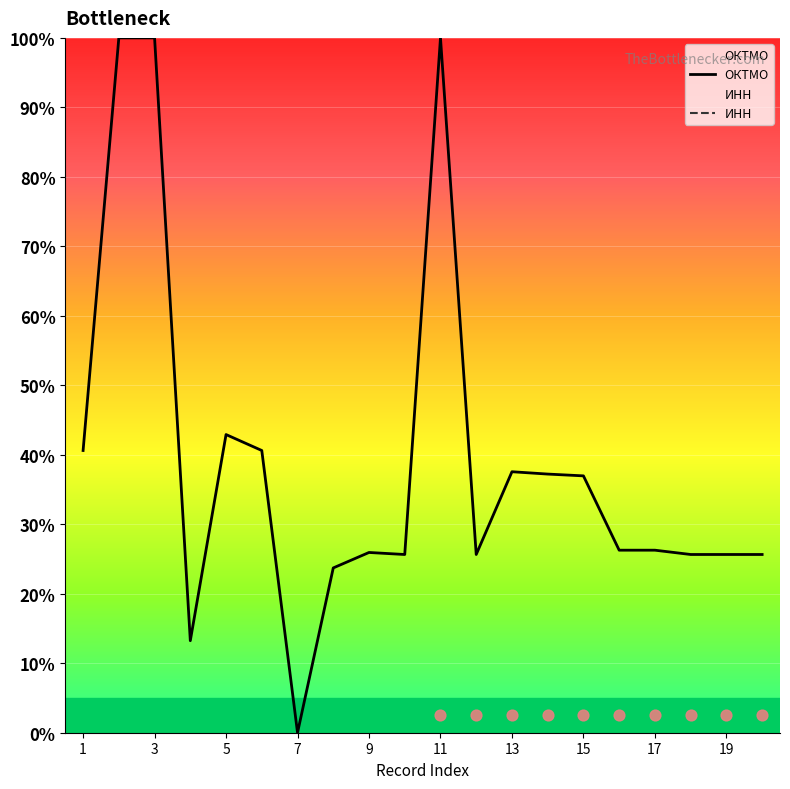

What is the change in value from 2 to 16?

-73.7